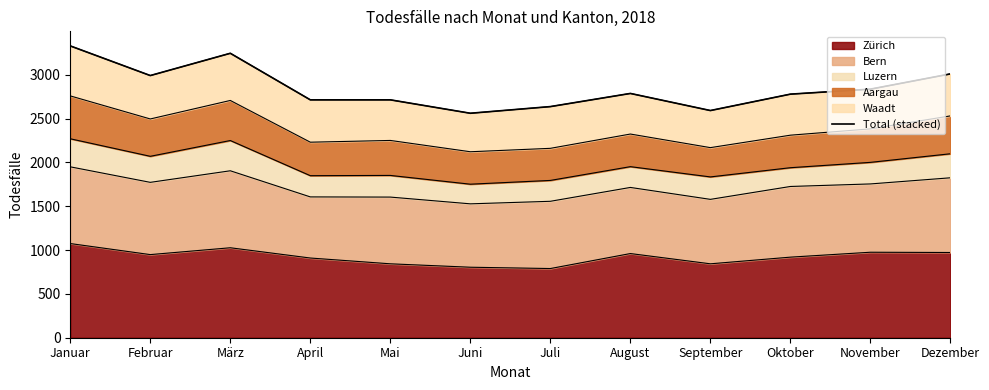

Does the chart display data point markers on the line(s)?

No